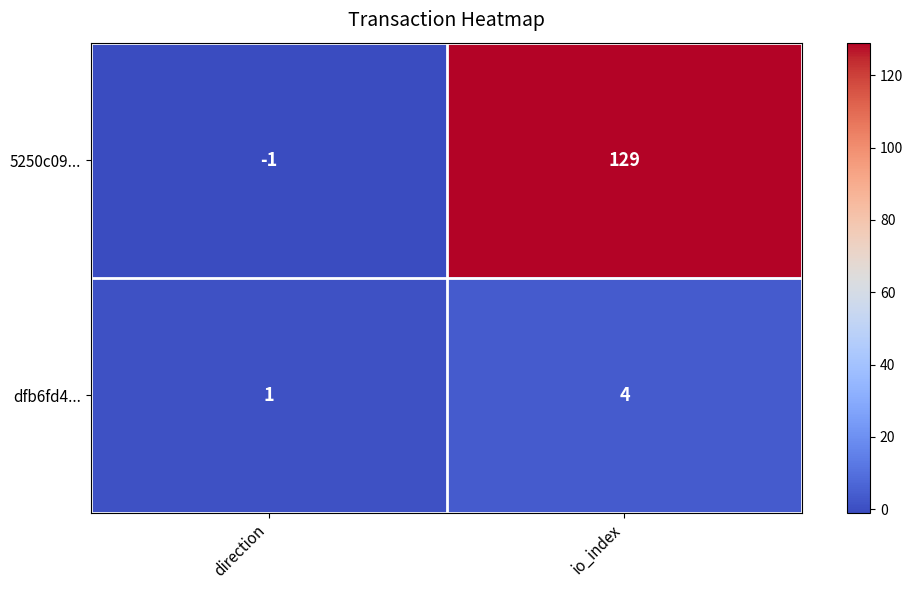

Which category has the lowest value in the dfb6fd4... series?

direction